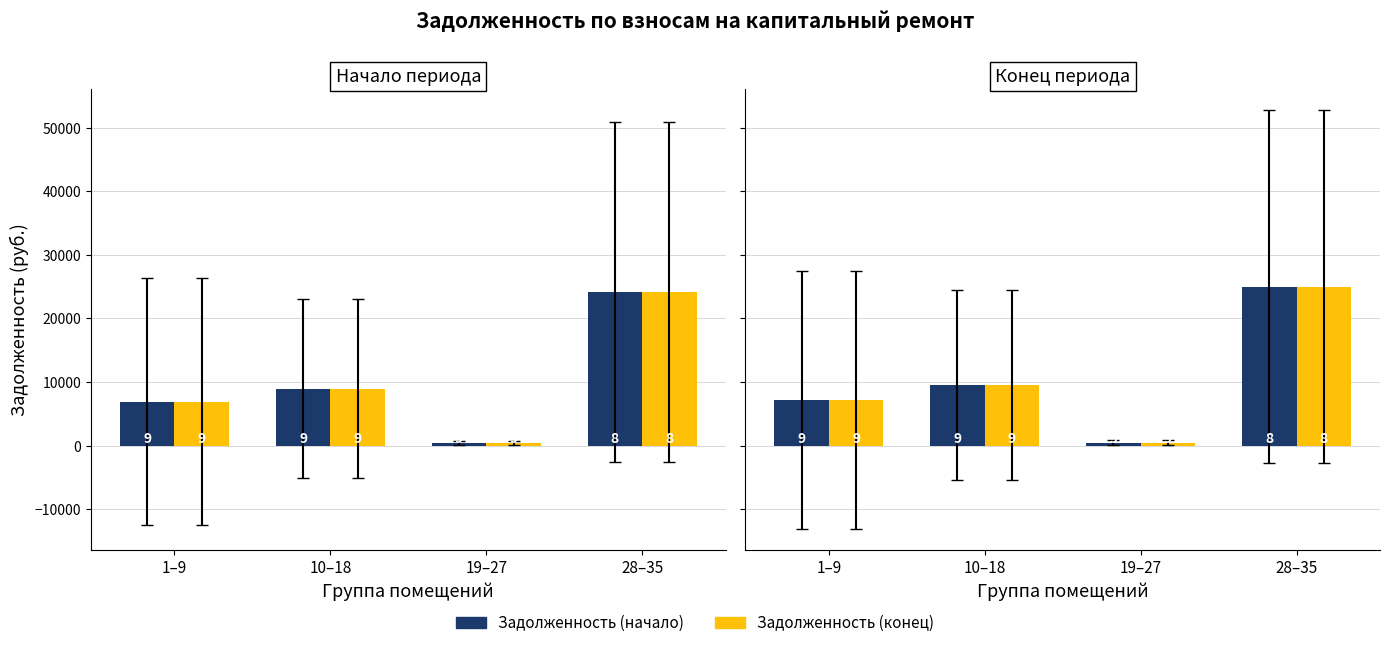

Is it true that Конец периода equals 9595.4 at 10–18?

True